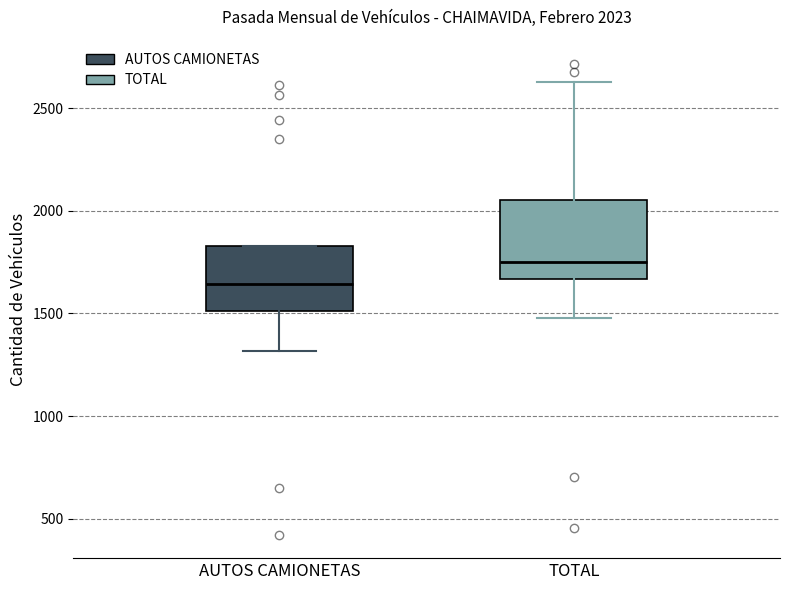

Which box's median line is the highest?

TOTAL